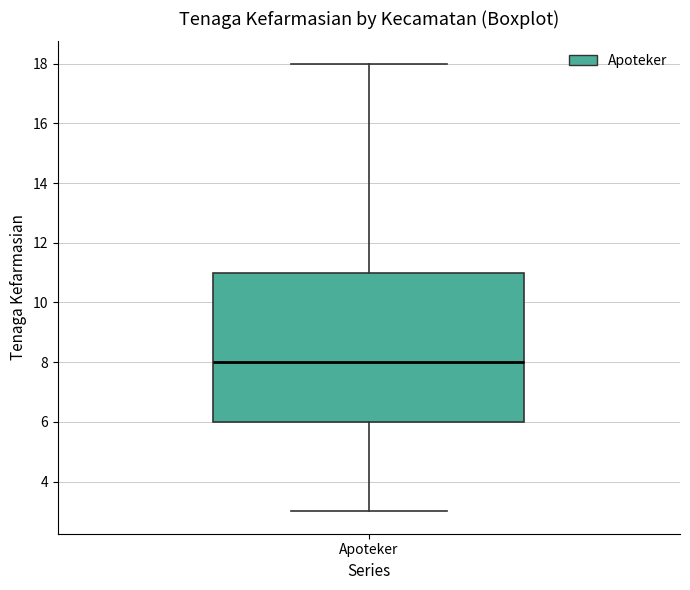

Read this box plot against the y-axis: the position of the median line, the range covered by the box, and the ends of both whiskers. The values are not printed on the chart, so give them approximately, as read against the axis.

median 8, box 6 to 11, whiskers 3 to 18